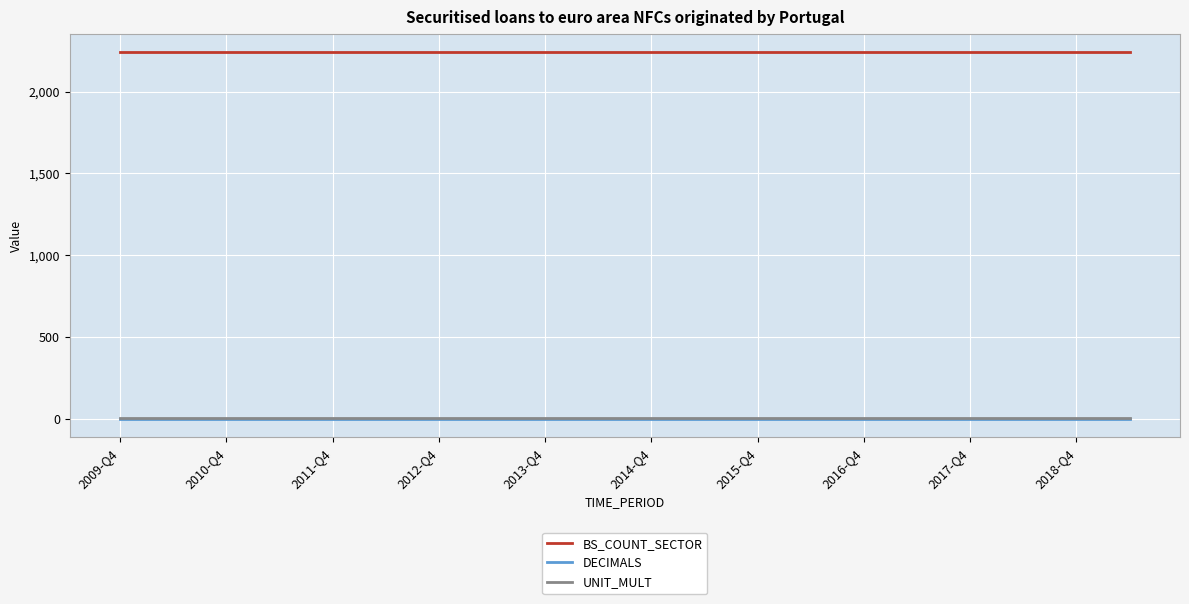

True or false: UNIT_MULT and BS_COUNT_SECTOR intersect in this chart.

False